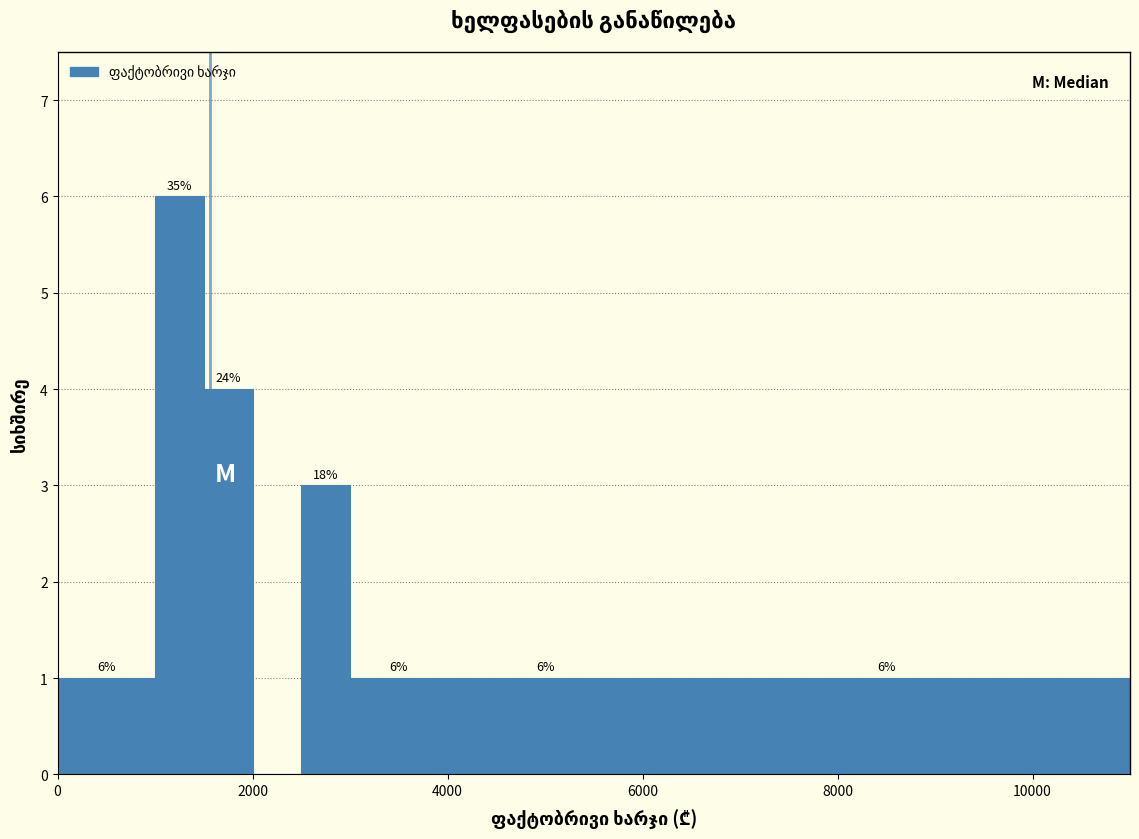

Read against the x-axis, roughly where is the centre of the tallest bar?

1200